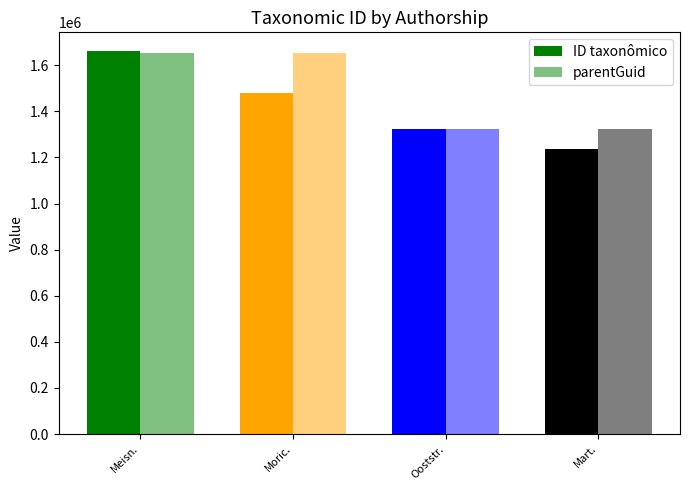

Count the number of categories in the chart.

4